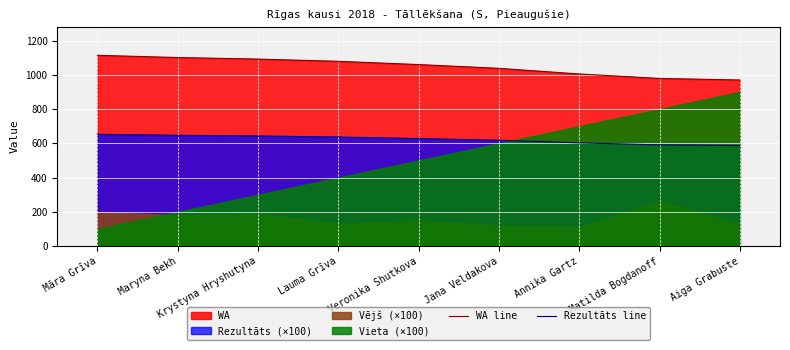

What is the label of the 3rd point from the left?

Krystyna Hryshutyna